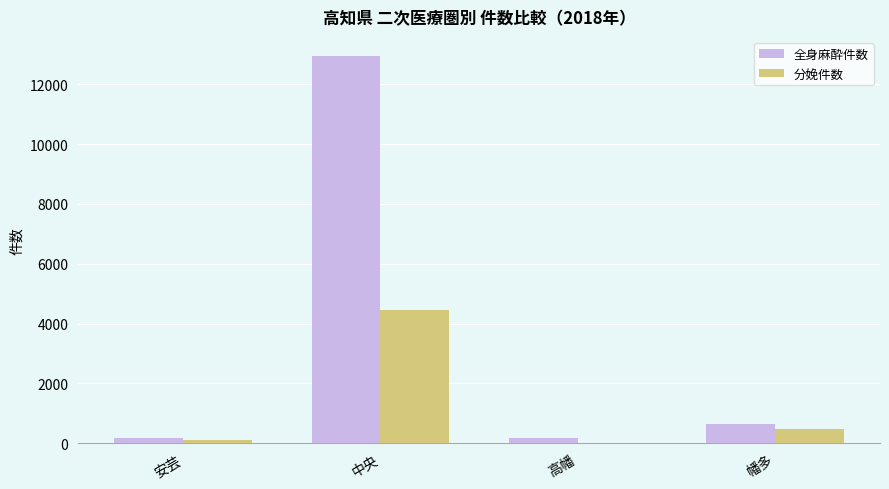

Where is 全身麻酔件数 nearest to the value 6552?

幡多